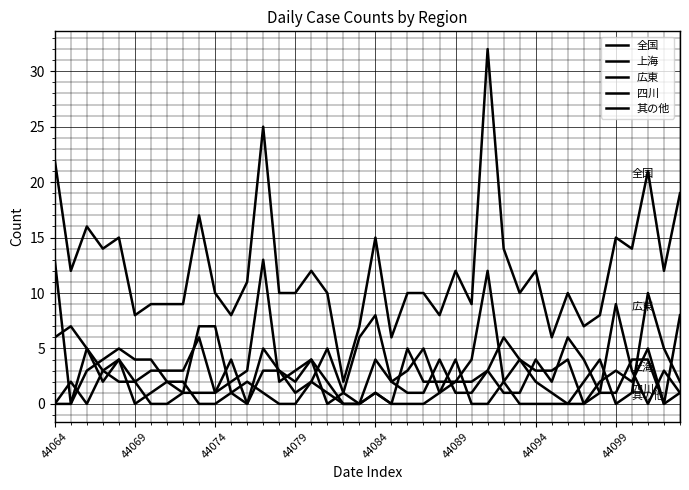

In 上海, how many points are higher than both neighbors (excluding endpoints)?

12